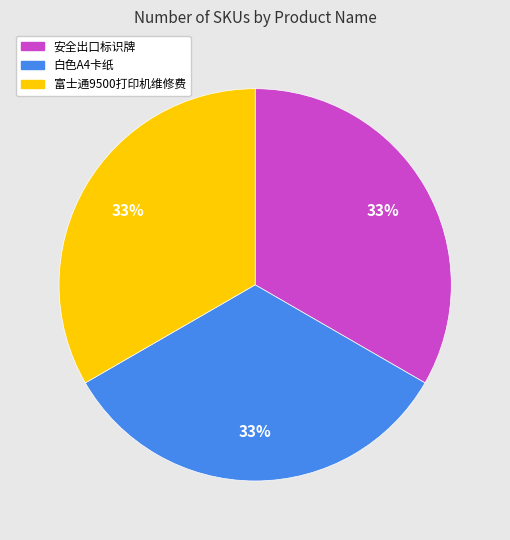

Is it true that 白色A4卡纸 is 33% of the pie?

True